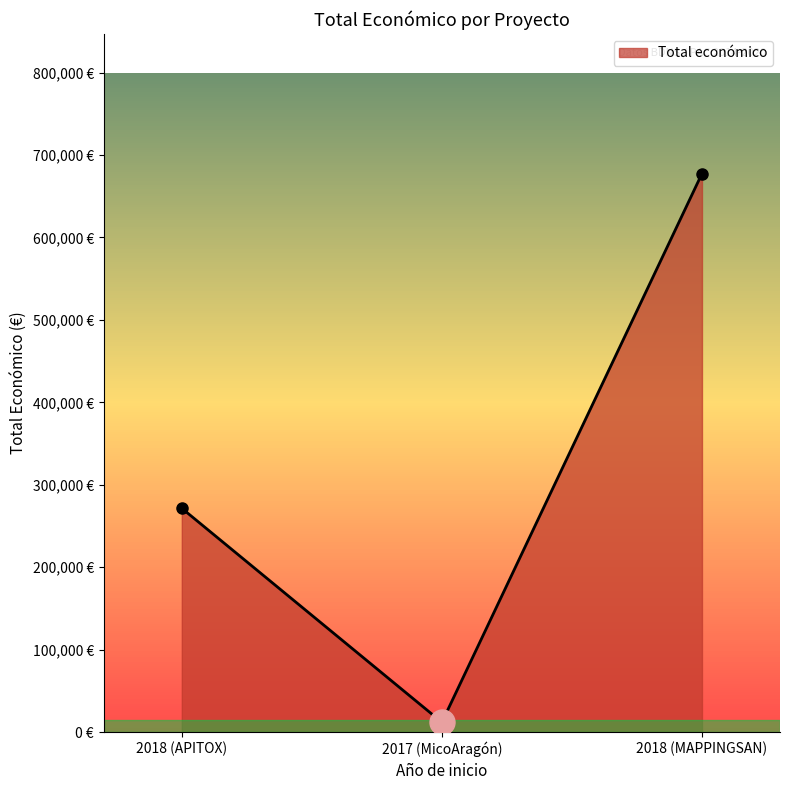

Reading left to right, list all the values displayed in this chart.

271552	12000	677425